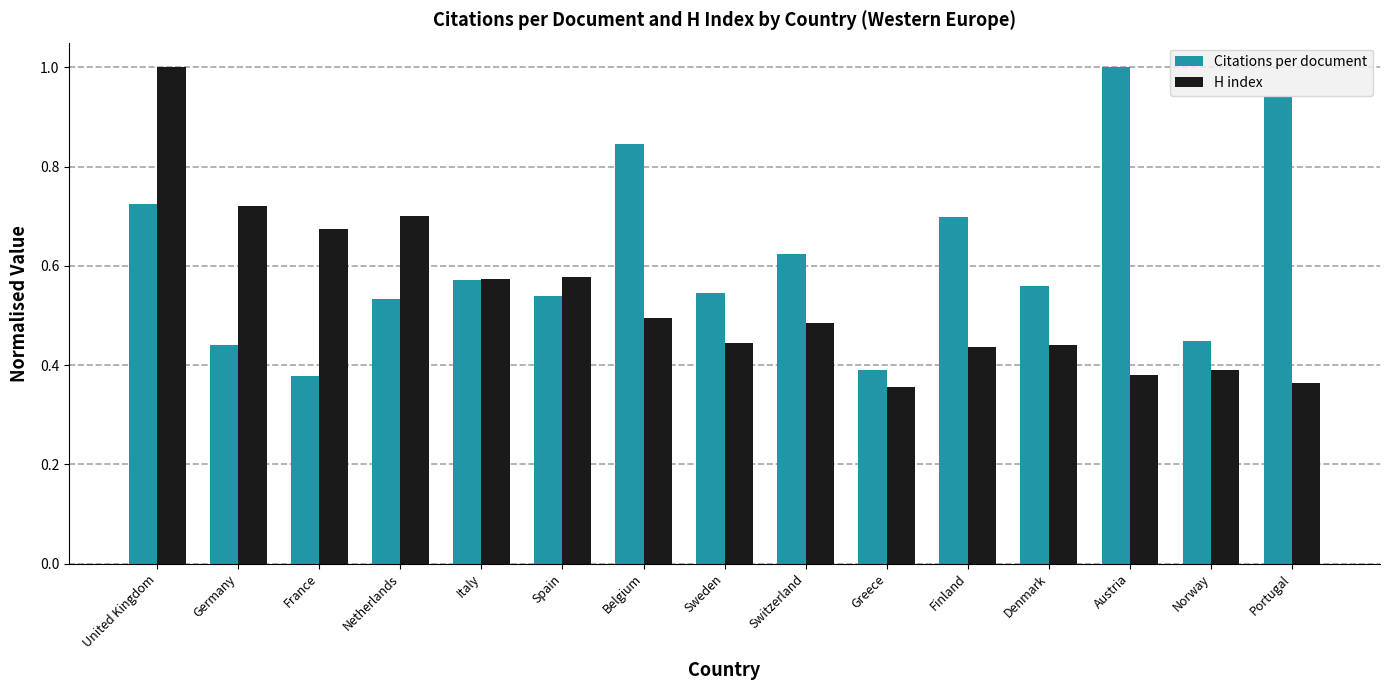

Rank the series by their average value, from lowest to highest.

H index, Citations per document